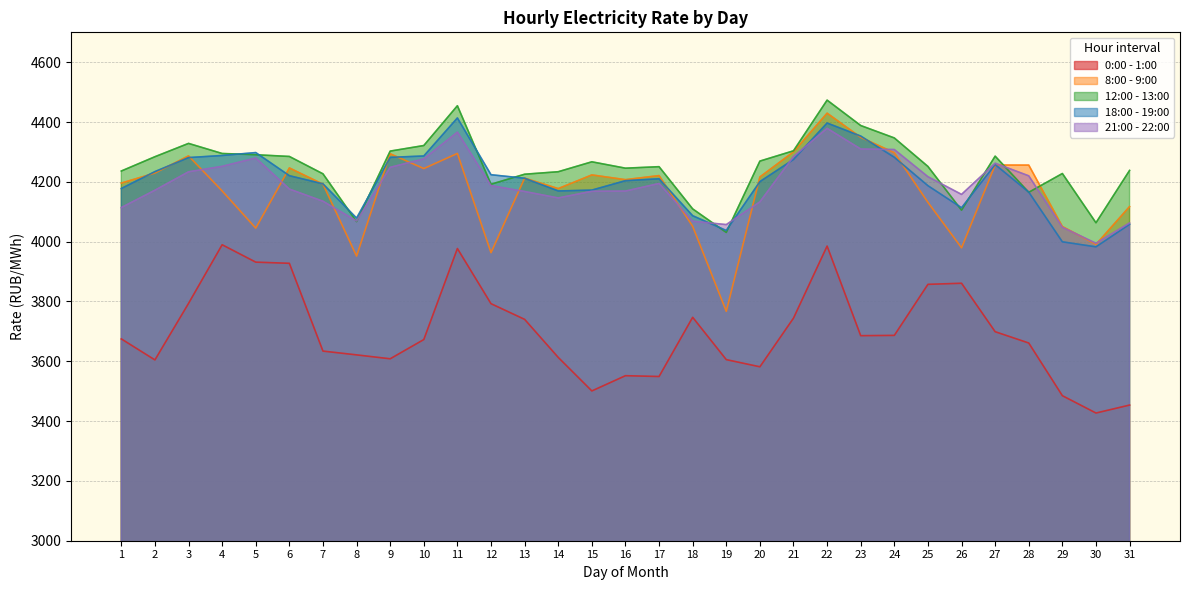

List the labels in order of 0:00 - 1:00 value, smallest first.

30, 31, 29, 15, 17, 16, 20, 2, 19, 9, 14, 8, 7, 28, 10, 1, 23, 24, 27, 13, 21, 18, 12, 3, 25, 26, 6, 5, 11, 22, 4